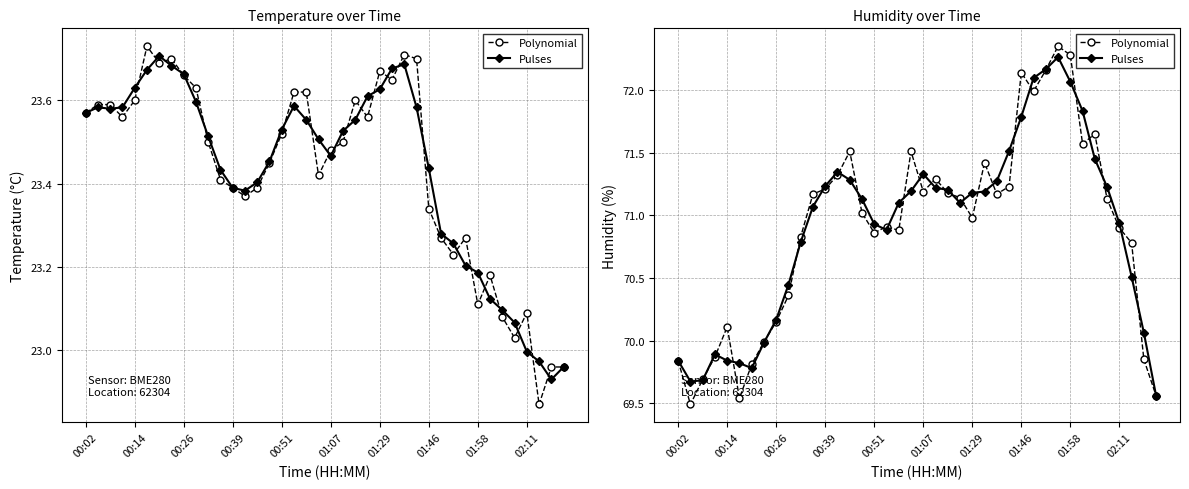

At how many categories does at least one series exceed 71?

23